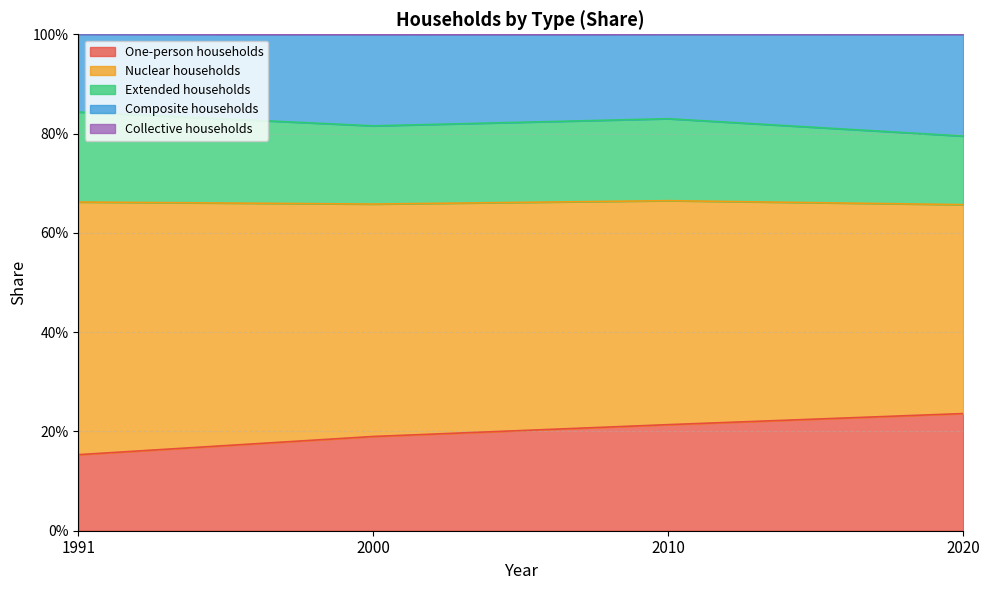

Where does the Collective households series first go above 1?

1991